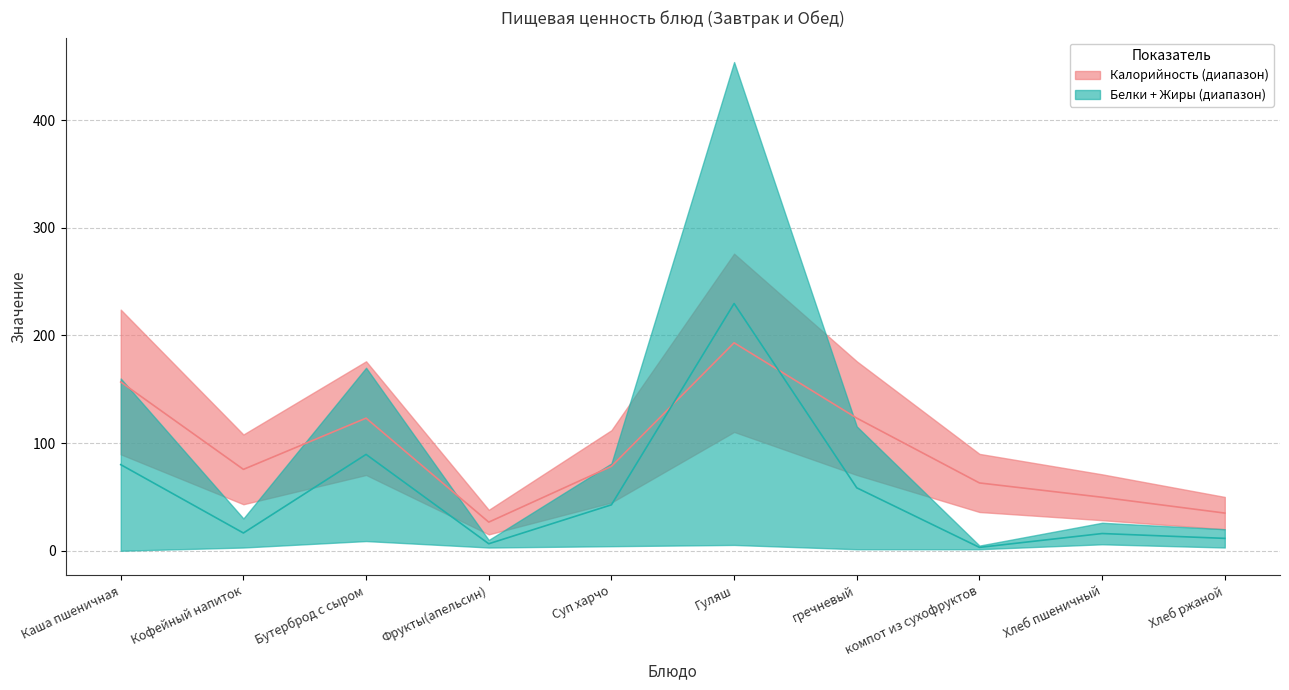

Rank the categories by Калорийность value from highest to lowest.

Гуляш, Каша пшеничная, Бутерброд с сыром, гречневый, Суп харчо, Кофейный напиток, компот из сухофруктов, Хлеб пшеничный, Хлеб ржаной, Фрукты(апельсин)